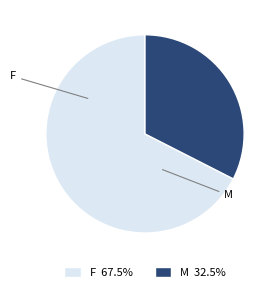

Approximately how many times larger is the value at M 32.5% compared to F 67.5%?

0.5